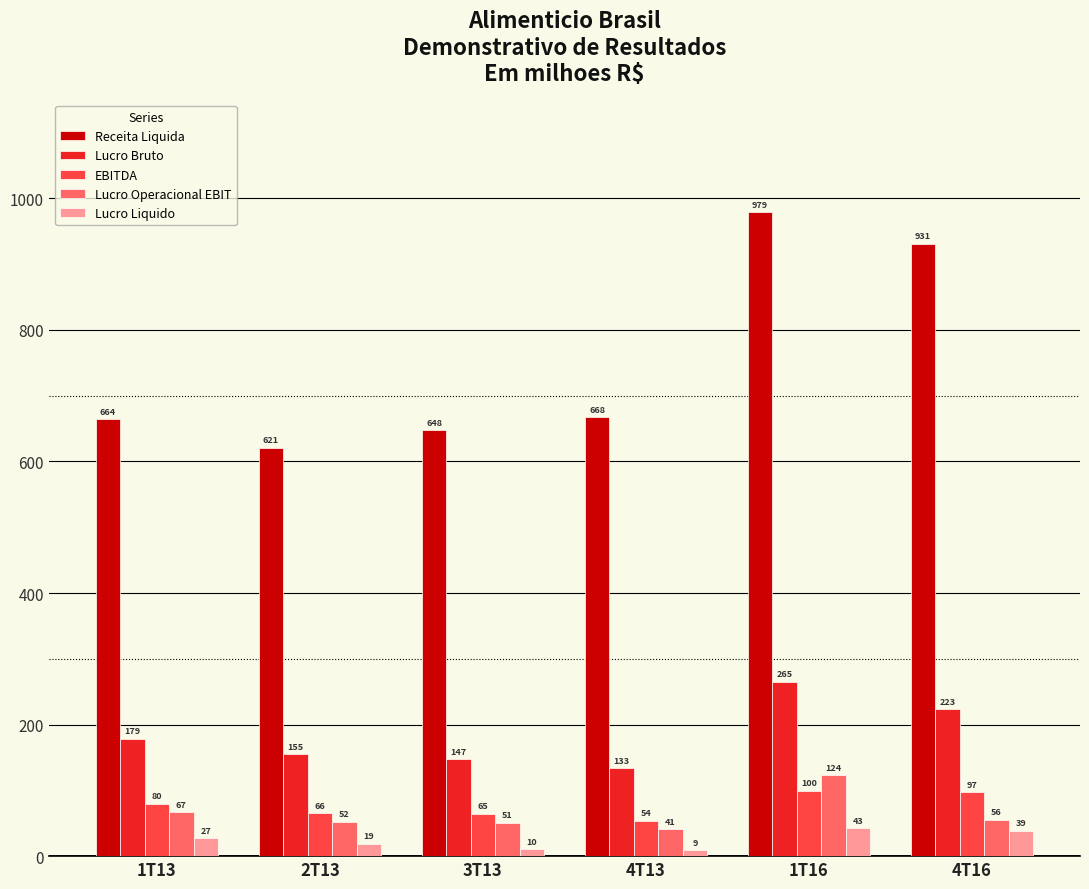

Is the value of Lucro Operacional EBIT at 1T16 greater than the value of EBITDA at 3T13?

Yes